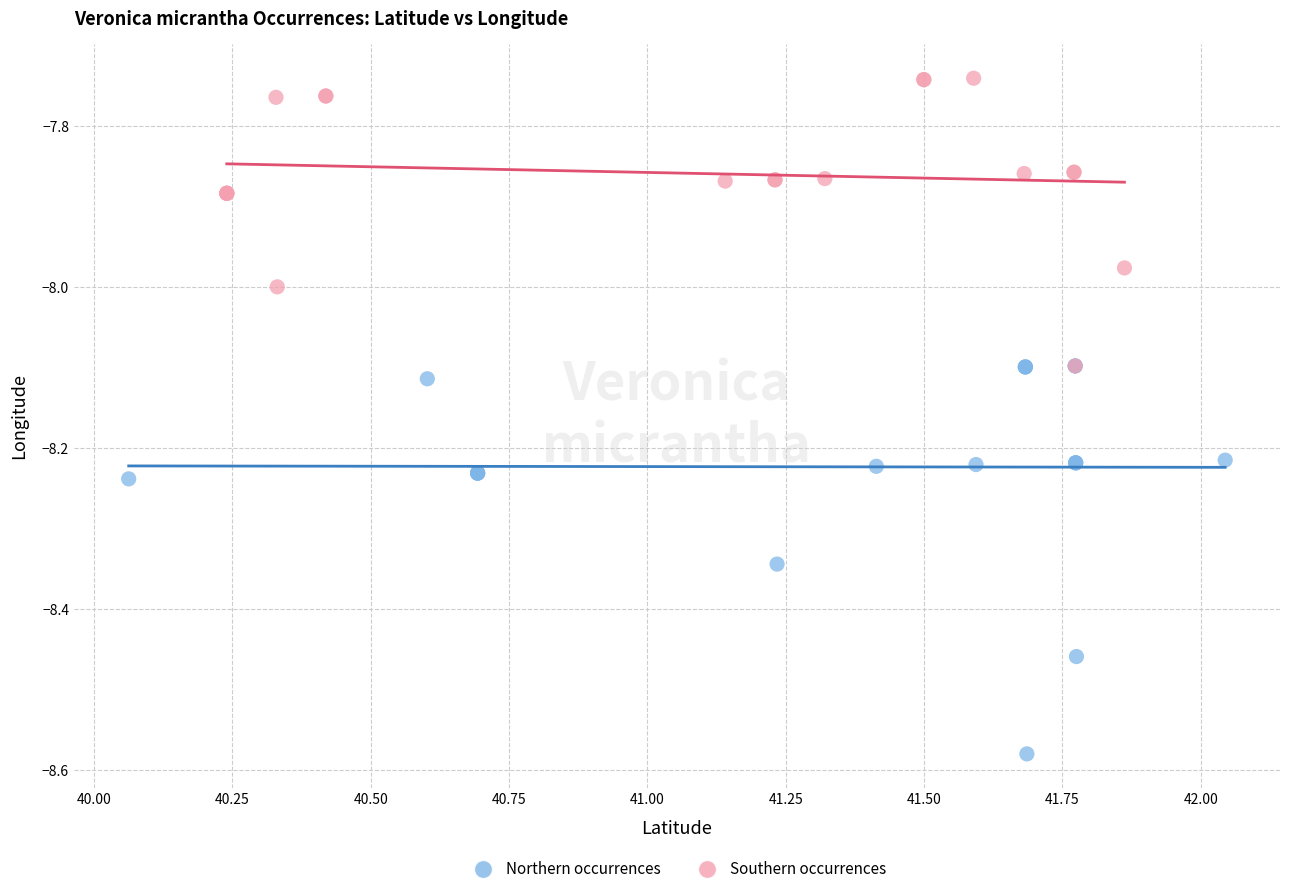

Which series contains the lowest Y value?

Northern occurrences